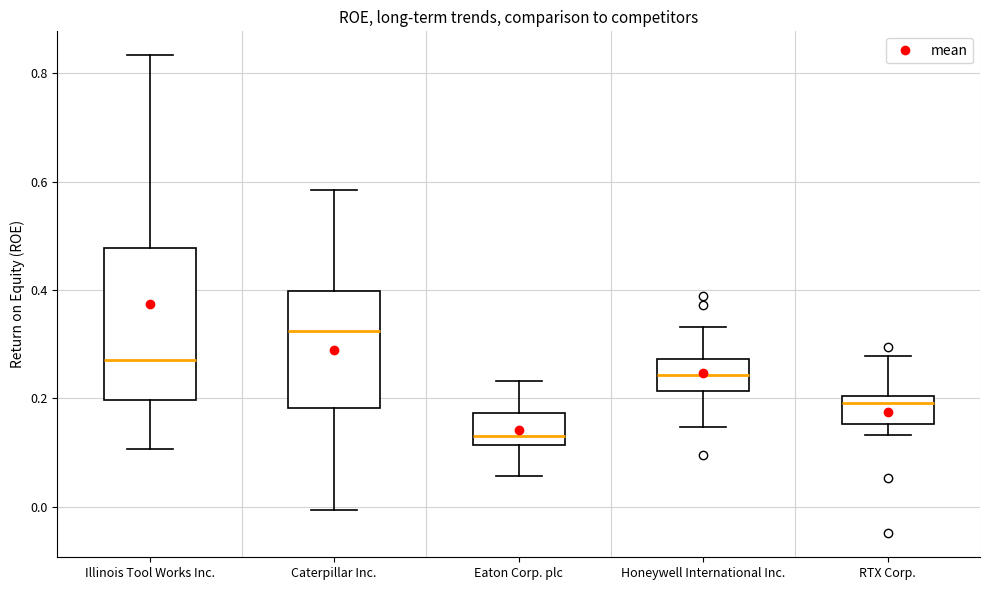

Which box has the highest median line?

Caterpillar Inc.